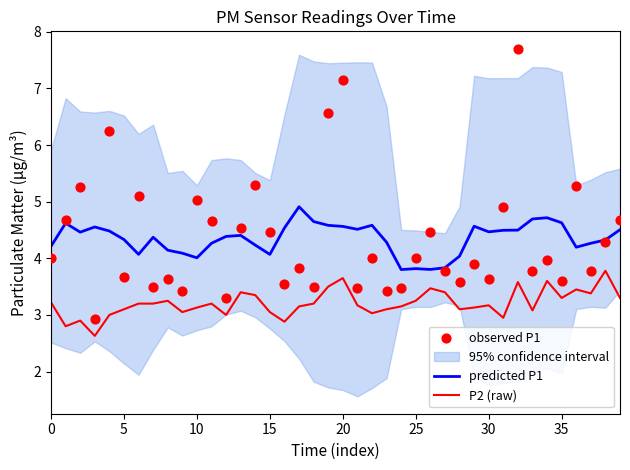

Which series has the widest spread of Y values?

observed P1